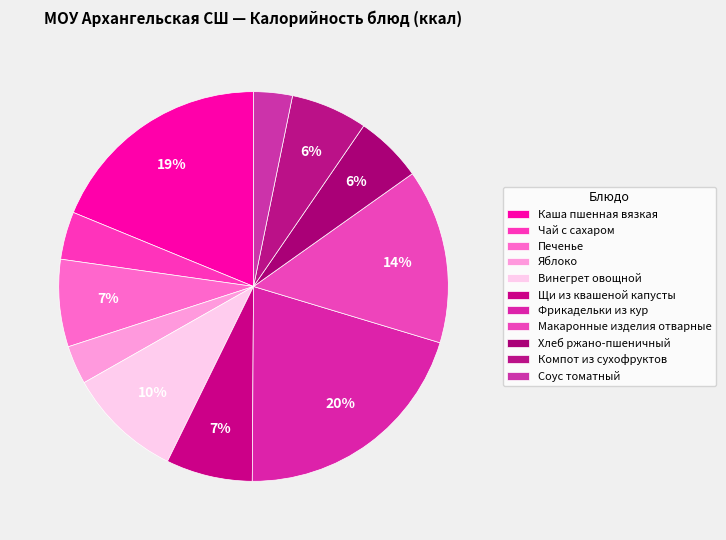

How many segments does this pie chart have?

11